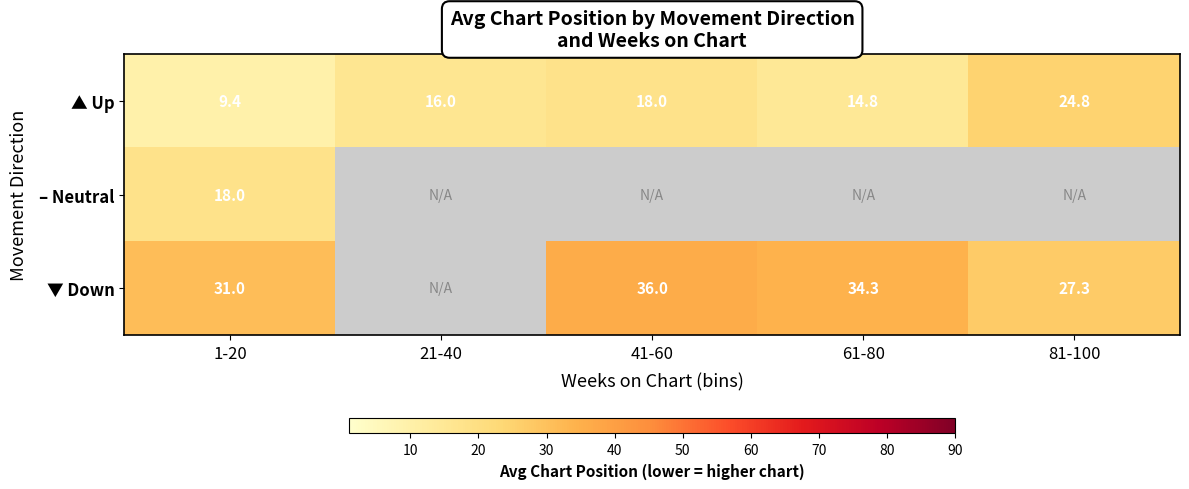

Which category has the lowest value in the ▲ Up series?

1-20